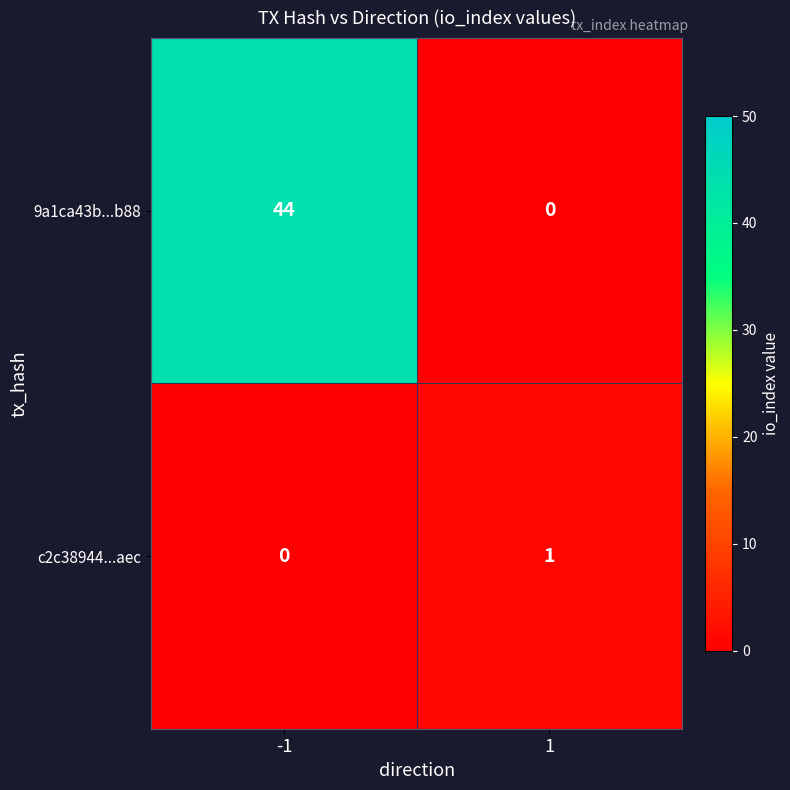

Which series changed the most between -1 and 1?

9a1ca43b...b88